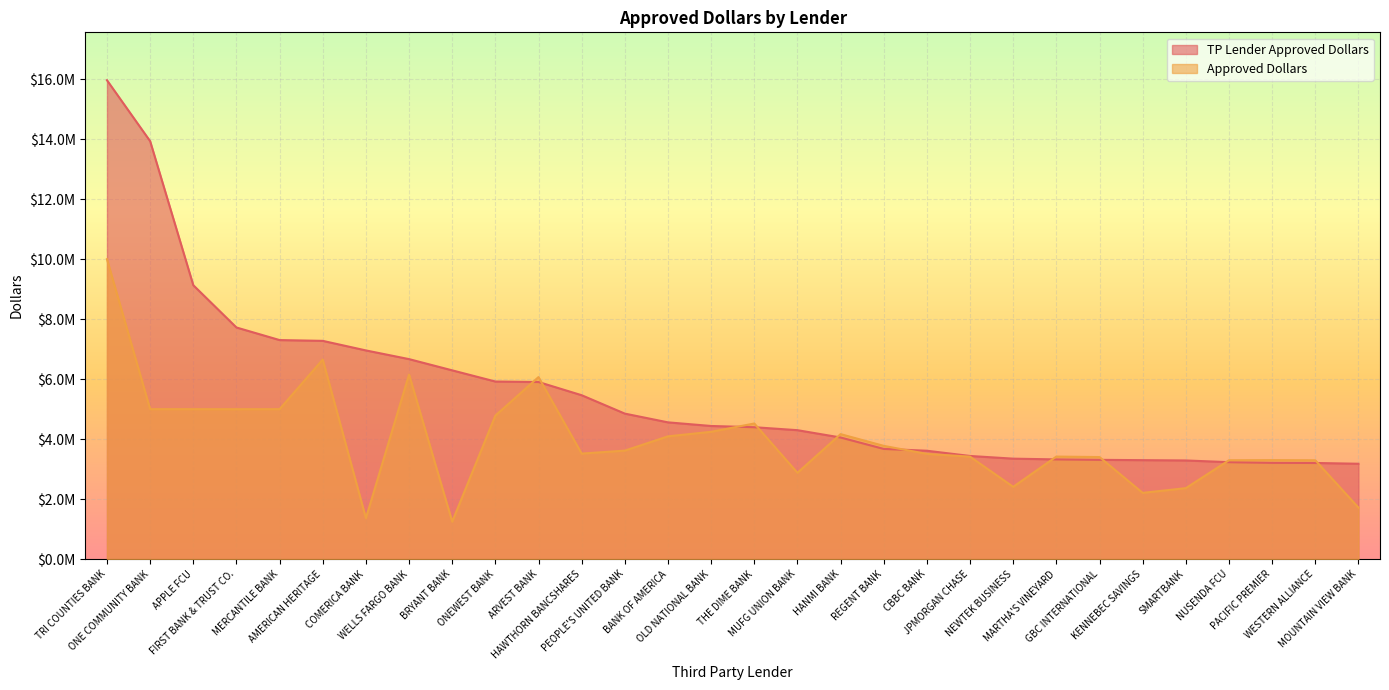

What is the label of the 8th point from the left?

WELLS FARGO BANK